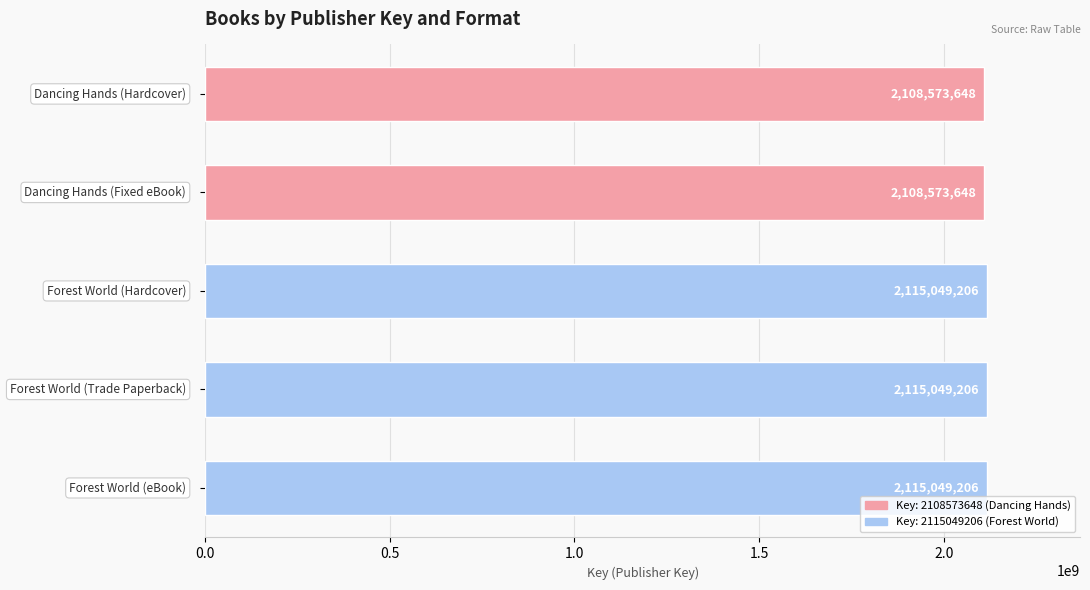

What is the value of the 3rd bar from the top?

2115049206